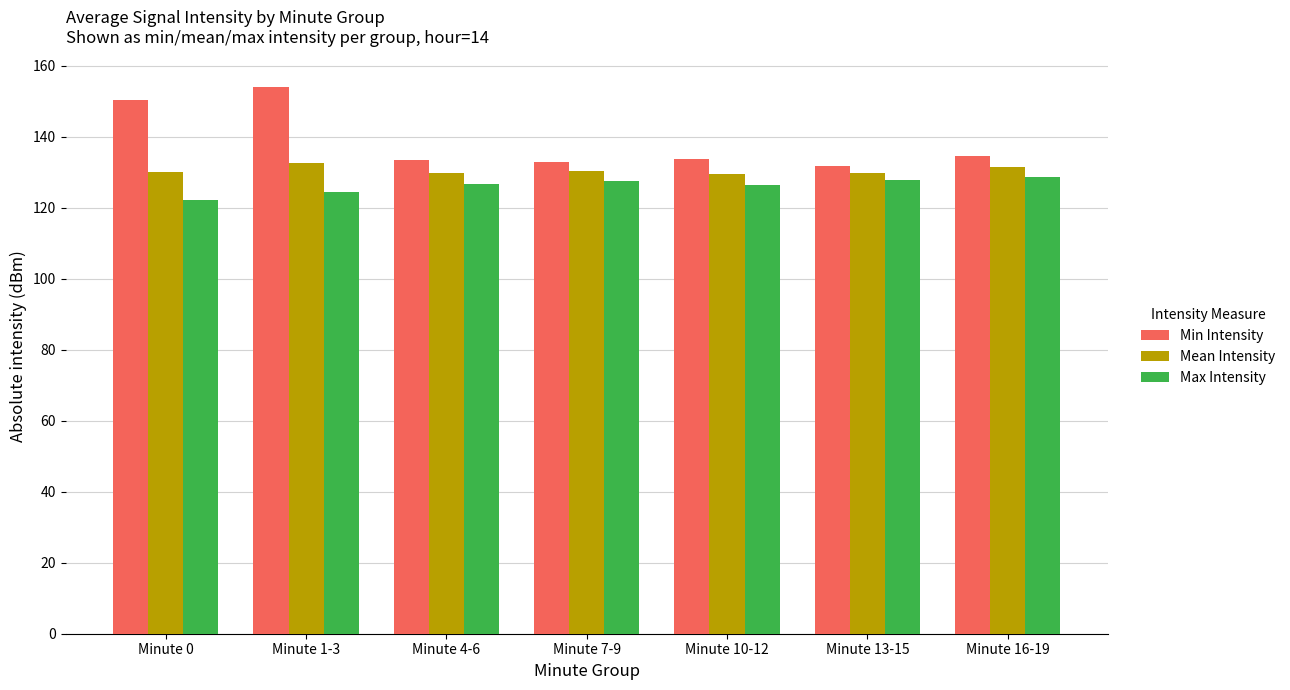

Which label corresponds to the largest value in the chart?

Minute 1-3